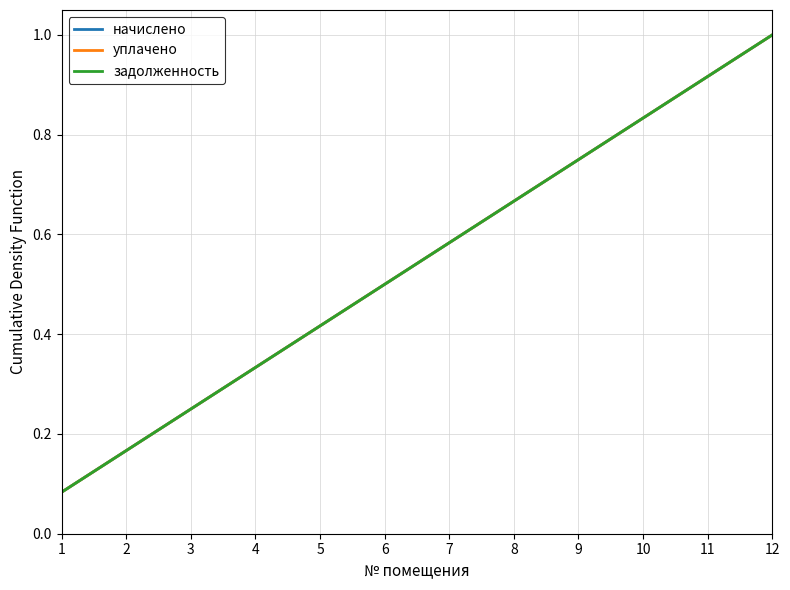

Does the chart have visible grid lines?

Yes